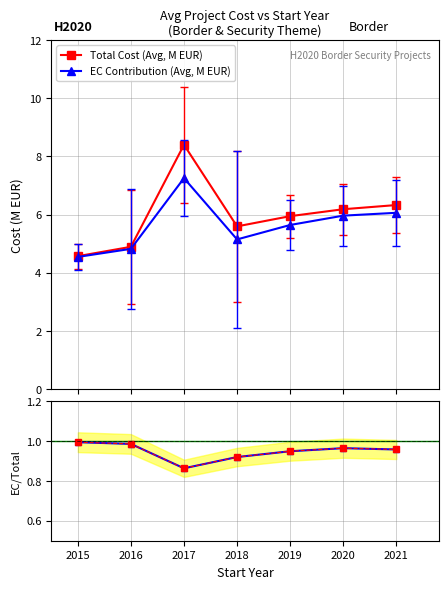

Which series has the largest total across all categories?

Total Cost (Avg, M EUR)